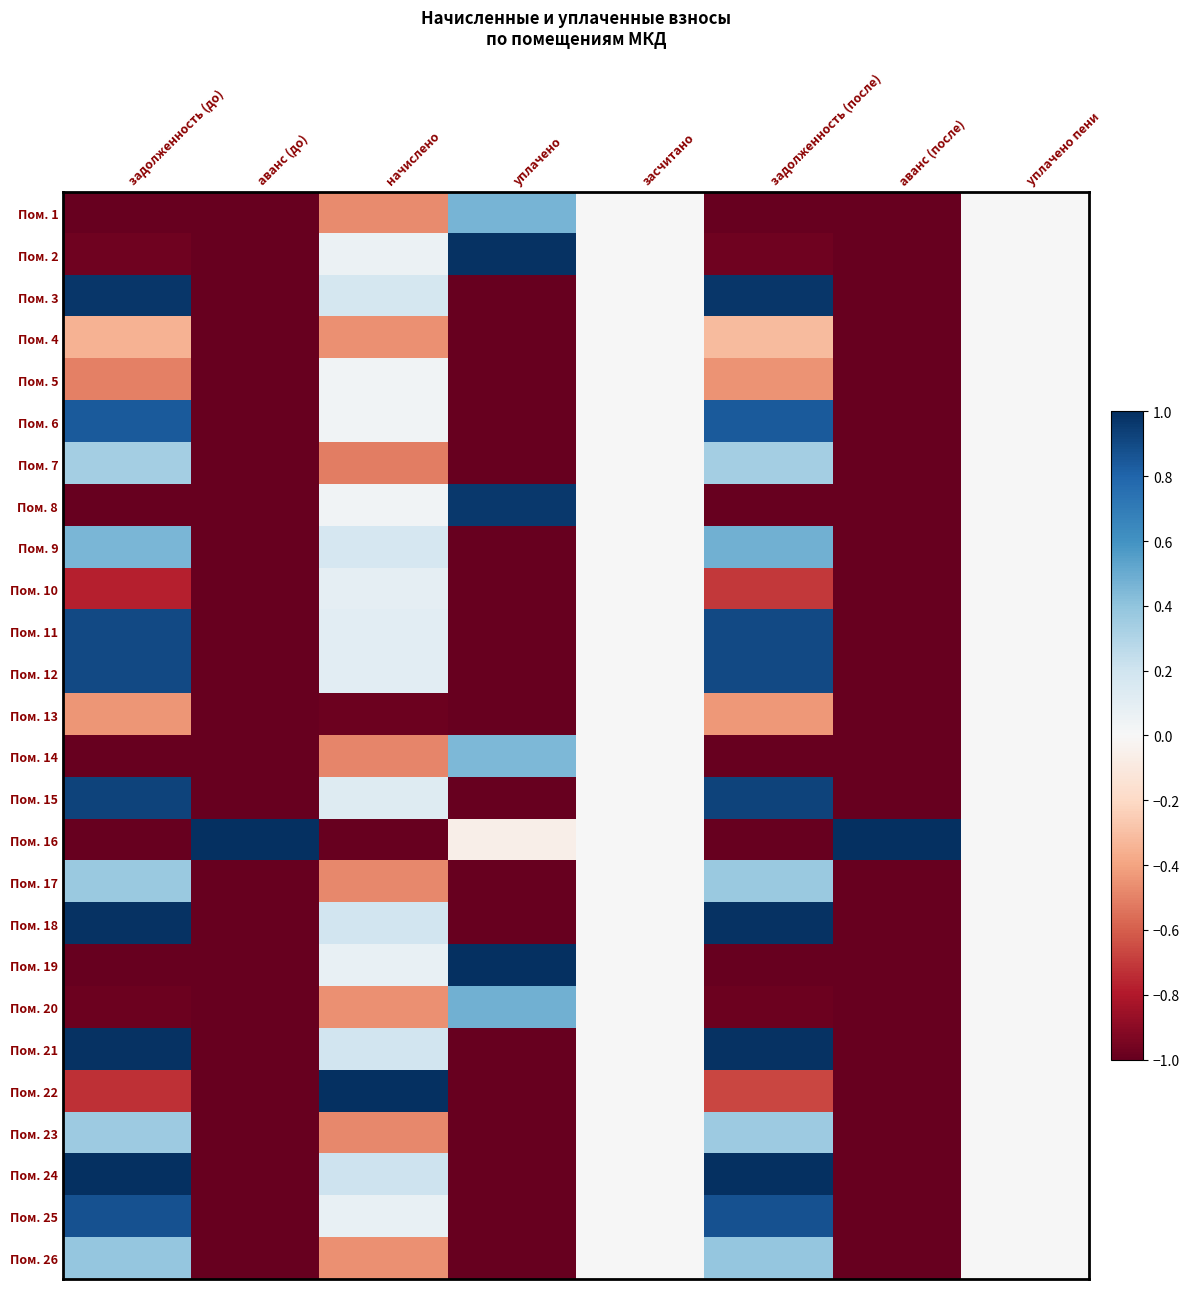

Reading left to right, transcribe all the data shown in this chart.

Пом. 1: задолженность (до)=-1.0	аванс (до)=-1.0	начислено=-0.5	уплачено=0.5	засчитано=0.0	задолженность (после)=-1.0	аванс (после)=-1.0	уплачено пени=0.0
Пом. 2: задолженность (до)=-1.0	аванс (до)=-1.0	начислено=0.1	уплачено=1.0	засчитано=0.0	задолженность (после)=-1.0	аванс (после)=-1.0	уплачено пени=0.0
Пом. 3: задолженность (до)=1.0	аванс (до)=-1.0	начислено=0.2	уплачено=-1.0	засчитано=0.0	задолженность (после)=1.0	аванс (после)=-1.0	уплачено пени=0.0
Пом. 4: задолженность (до)=-0.4	аванс (до)=-1.0	начислено=-0.5	уплачено=-1.0	засчитано=0.0	задолженность (после)=-0.3	аванс (после)=-1.0	уплачено пени=0.0
Пом. 5: задолженность (до)=-0.5	аванс (до)=-1.0	начислено=0.0	уплачено=-1.0	засчитано=0.0	задолженность (после)=-0.4	аванс (после)=-1.0	уплачено пени=0.0
Пом. 6: задолженность (до)=0.8	аванс (до)=-1.0	начислено=0.0	уплачено=-1.0	засчитано=0.0	задолженность (после)=0.8	аванс (после)=-1.0	уплачено пени=0.0
Пом. 7: задолженность (до)=0.3	аванс (до)=-1.0	начислено=-0.5	уплачено=-1.0	засчитано=0.0	задолженность (после)=0.3	аванс (после)=-1.0	уплачено пени=0.0
Пом. 8: задолженность (до)=-1.0	аванс (до)=-1.0	начислено=0.0	уплачено=1.0	засчитано=0.0	задолженность (после)=-1.0	аванс (после)=-1.0	уплачено пени=0.0
Пом. 9: задолженность (до)=0.5	аванс (до)=-1.0	начислено=0.2	уплачено=-1.0	засчитано=0.0	задолженность (после)=0.5	аванс (после)=-1.0	уплачено пени=0.0
Пом. 10: задолженность (до)=-0.8	аванс (до)=-1.0	начислено=0.1	уплачено=-1.0	засчитано=0.0	задолженность (после)=-0.7	аванс (после)=-1.0	уплачено пени=0.0
Пом. 11: задолженность (до)=0.9	аванс (до)=-1.0	начислено=0.1	уплачено=-1.0	засчитано=0.0	задолженность (после)=0.9	аванс (после)=-1.0	уплачено пени=0.0
Пом. 12: задолженность (до)=0.9	аванс (до)=-1.0	начислено=0.1	уплачено=-1.0	засчитано=0.0	задолженность (после)=0.9	аванс (после)=-1.0	уплачено пени=0.0
Пом. 13: задолженность (до)=-0.4	аванс (до)=-1.0	начислено=-1.0	уплачено=-1.0	засчитано=0.0	задолженность (после)=-0.4	аванс (после)=-1.0	уплачено пени=0.0
Пом. 14: задолженность (до)=-1.0	аванс (до)=-1.0	начислено=-0.5	уплачено=0.5	засчитано=0.0	задолженность (после)=-1.0	аванс (после)=-1.0	уплачено пени=0.0
Пом. 15: задолженность (до)=0.9	аванс (до)=-1.0	начислено=0.1	уплачено=-1.0	засчитано=0.0	задолженность (после)=0.9	аванс (после)=-1.0	уплачено пени=0.0
Пом. 16: задолженность (до)=-1.0	аванс (до)=1.0	начислено=-1.0	уплачено=-0.1	засчитано=0.0	задолженность (после)=-1.0	аванс (после)=1.0	уплачено пени=0.0
Пом. 17: задолженность (до)=0.4	аванс (до)=-1.0	начислено=-0.5	уплачено=-1.0	засчитано=0.0	задолженность (после)=0.4	аванс (после)=-1.0	уплачено пени=0.0
Пом. 18: задолженность (до)=1.0	аванс (до)=-1.0	начислено=0.2	уплачено=-1.0	засчитано=0.0	задолженность (после)=1.0	аванс (после)=-1.0	уплачено пени=0.0
Пом. 19: задолженность (до)=-1.0	аванс (до)=-1.0	начислено=0.1	уплачено=1.0	засчитано=0.0	задолженность (после)=-1.0	аванс (после)=-1.0	уплачено пени=0.0
Пом. 20: задолженность (до)=-1.0	аванс (до)=-1.0	начислено=-0.5	уплачено=0.5	засчитано=0.0	задолженность (после)=-1.0	аванс (после)=-1.0	уплачено пени=0.0
Пом. 21: задолженность (до)=1.0	аванс (до)=-1.0	начислено=0.2	уплачено=-1.0	засчитано=0.0	задолженность (после)=1.0	аванс (после)=-1.0	уплачено пени=0.0
Пом. 22: задолженность (до)=-0.7	аванс (до)=-1.0	начислено=1.0	уплачено=-1.0	засчитано=0.0	задолженность (после)=-0.7	аванс (после)=-1.0	уплачено пени=0.0
Пом. 23: задолженность (до)=0.4	аванс (до)=-1.0	начислено=-0.5	уплачено=-1.0	засчитано=0.0	задолженность (после)=0.4	аванс (после)=-1.0	уплачено пени=0.0
Пом. 24: задолженность (до)=1.0	аванс (до)=-1.0	начислено=0.2	уплачено=-1.0	засчитано=0.0	задолженность (после)=1.0	аванс (после)=-1.0	уплачено пени=0.0
Пом. 25: задолженность (до)=0.9	аванс (до)=-1.0	начислено=0.1	уплачено=-1.0	засчитано=0.0	задолженность (после)=0.9	аванс (после)=-1.0	уплачено пени=0.0
Пом. 26: задолженность (до)=0.4	аванс (до)=-1.0	начислено=-0.5	уплачено=-1.0	засчитано=0.0	задолженность (после)=0.4	аванс (после)=-1.0	уплачено пени=0.0